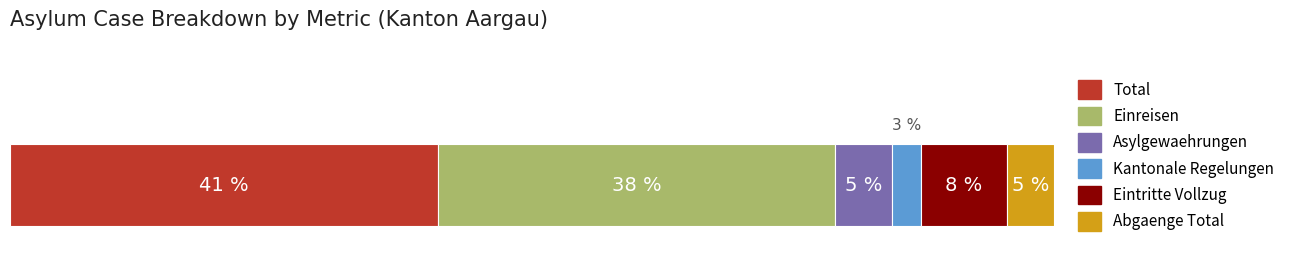

What are all the series names shown in the legend?

Total, Einreisen, Asylgewaehrungen, Kantonale Regelungen, Eintritte Vollzug, Abgaenge Total